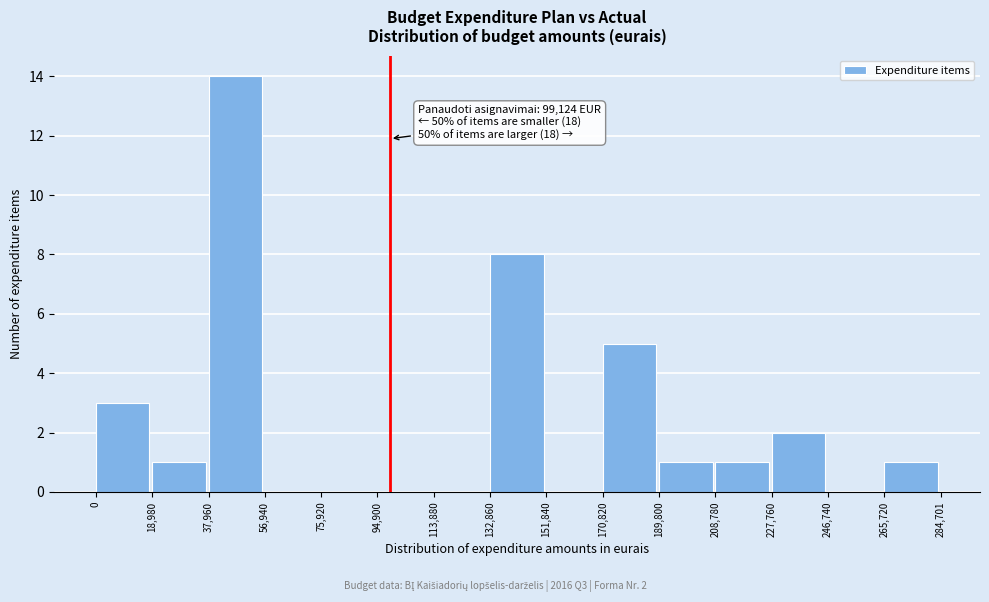

Over which range of the x-axis is the bar tallest?

37,960 to 56,940